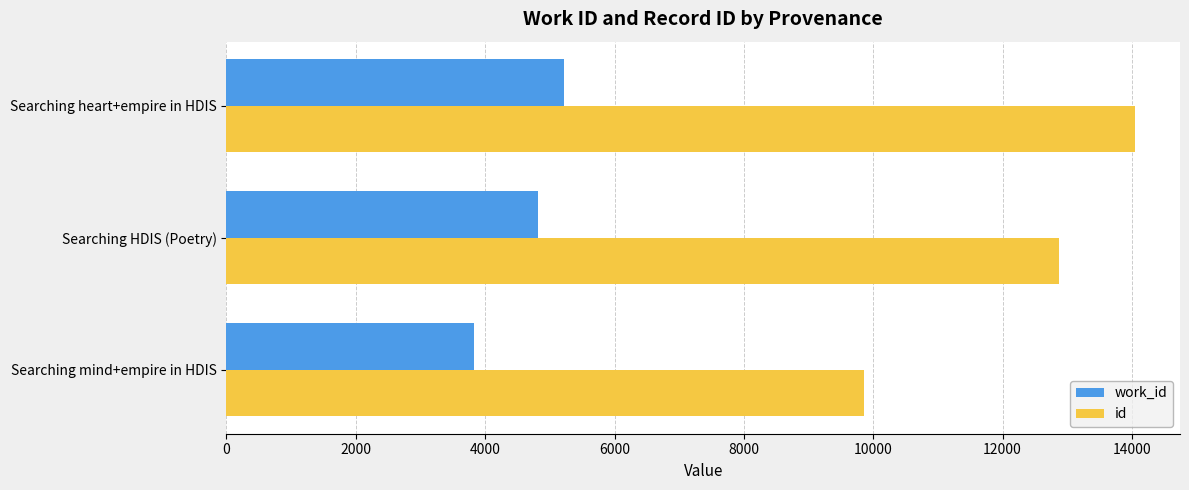

What are all the series names shown in the legend?

work_id, id